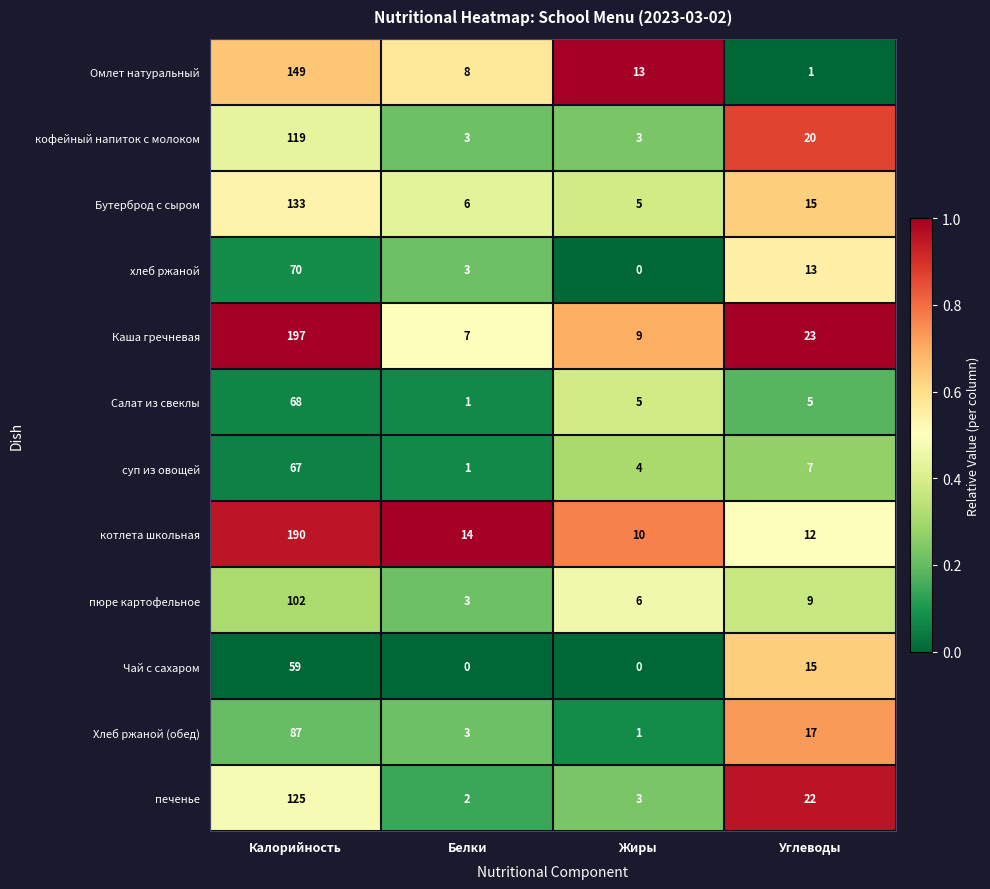

What is the sum of all Бутерброд с сыром values?

159